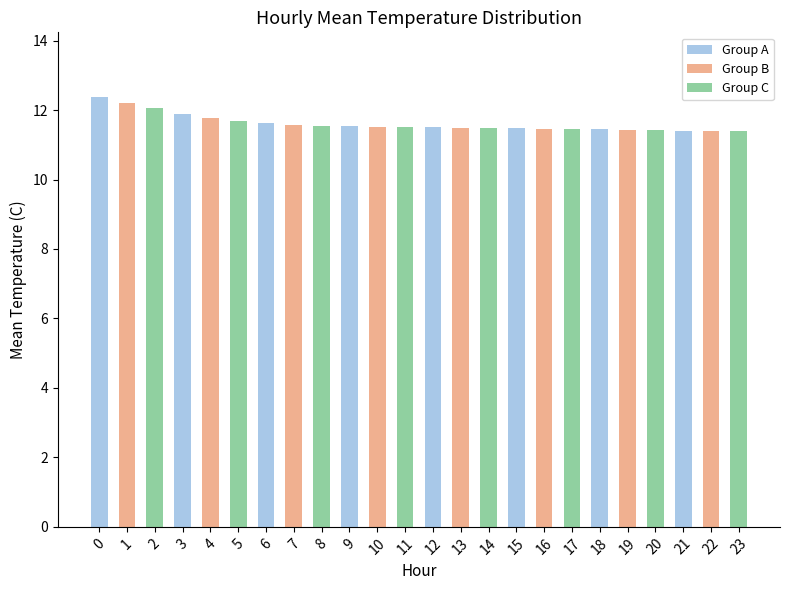

Is it true that the value at 20 is 11.4?

True